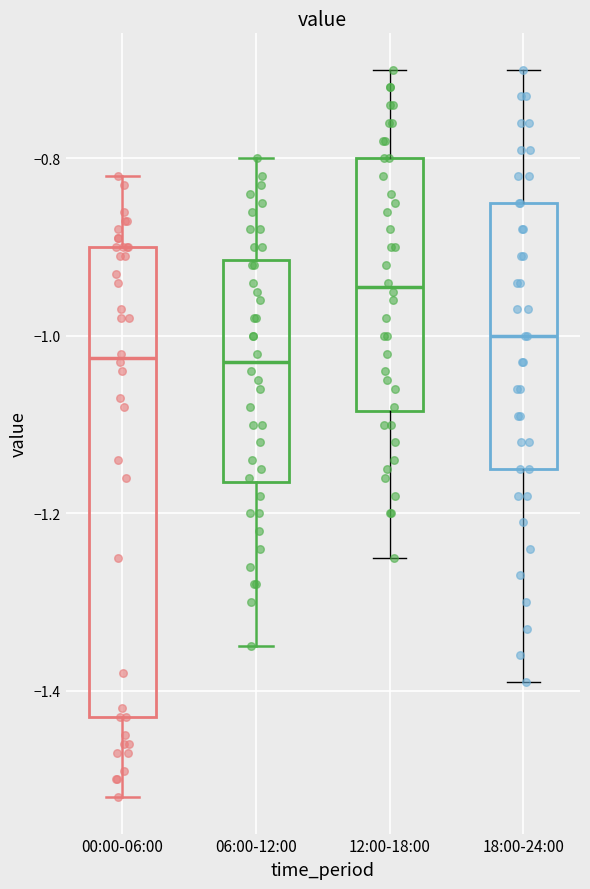

Reading left to right, transcribe this box plot: for each box, give where its median line is, the range the box spans, and where its two whiskers end, as read against the y-axis. The values are not printed on the chart, so give them approximately, as read against the axis.

00:00-06:00: median -1.02, box -1.42 to -0.90, whiskers -1.52 to -0.82
06:00-12:00: median -1.02, box -1.16 to -0.92, whiskers -1.34 to -0.80
12:00-18:00: median -0.94, box -1.08 to -0.80, whiskers -1.24 to -0.70
18:00-24:00: median -1.00, box -1.14 to -0.84, whiskers -1.38 to -0.70